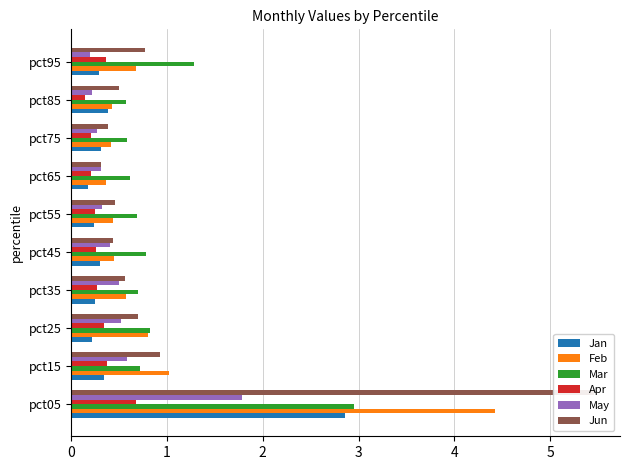

List the series in order of their peak value, highest first.

Jun, Feb, Mar, Jan, May, Apr